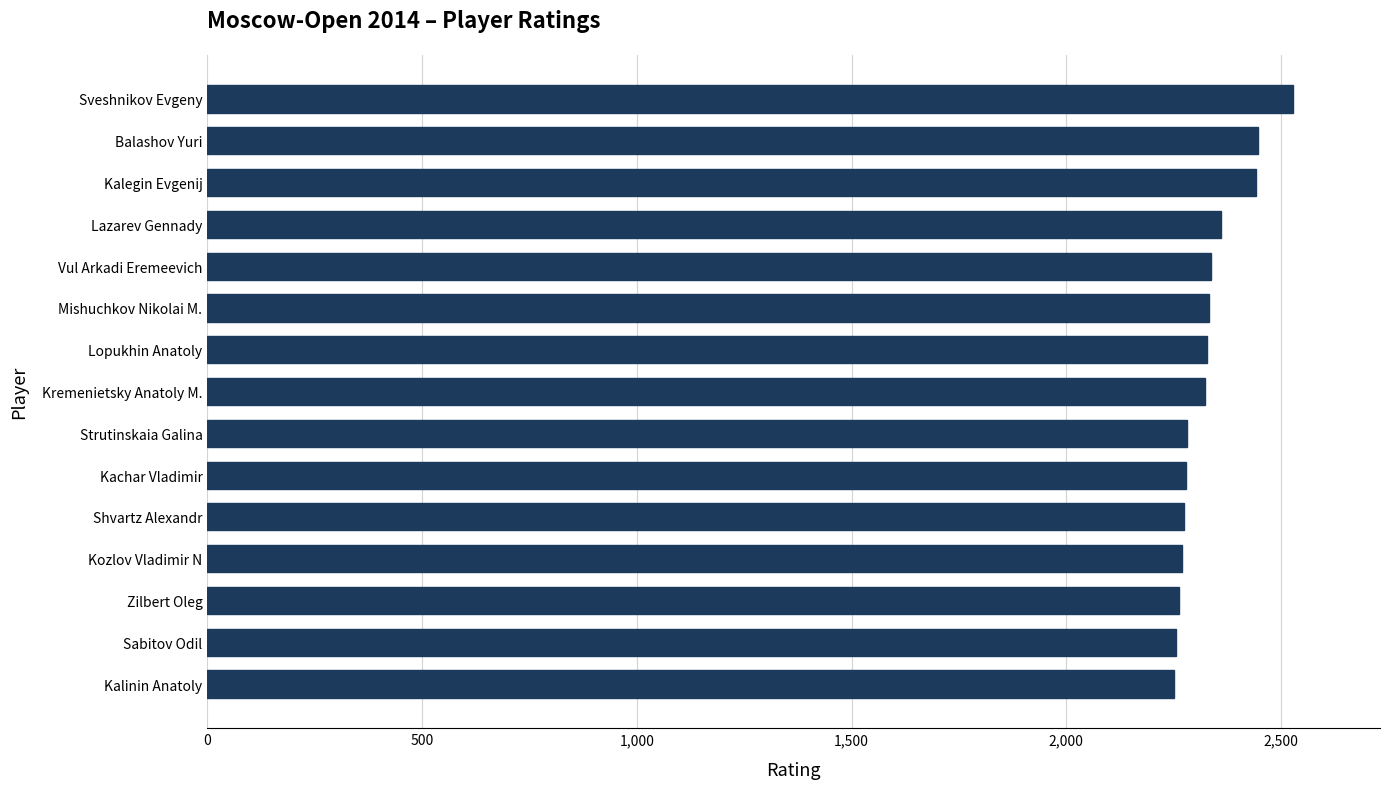

The chart shows a value of 2327 at Lopukhin Anatoly. True or false?

True